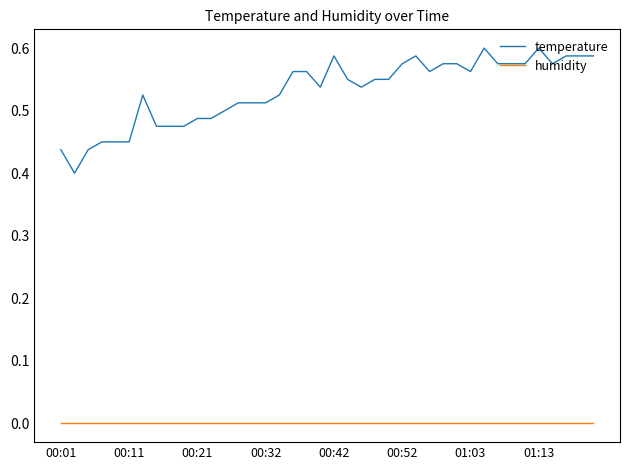

True or false: humidity and temperature cross at least once.

False